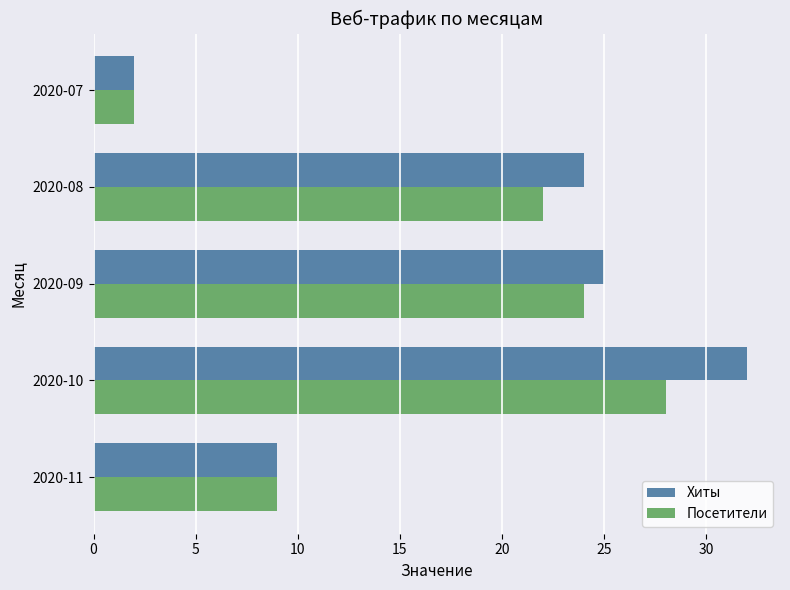

Is the value of Хиты at 2020-09 greater than the value of Посетители at 2020-11?

Yes